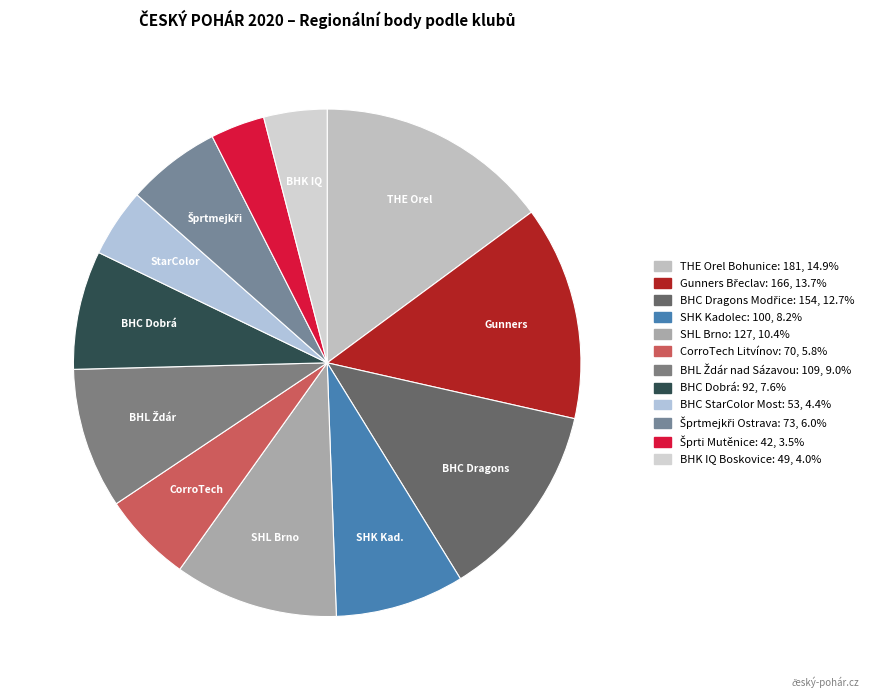

What percentage is NOT represented by CorroTech Litvínov?

94.2%